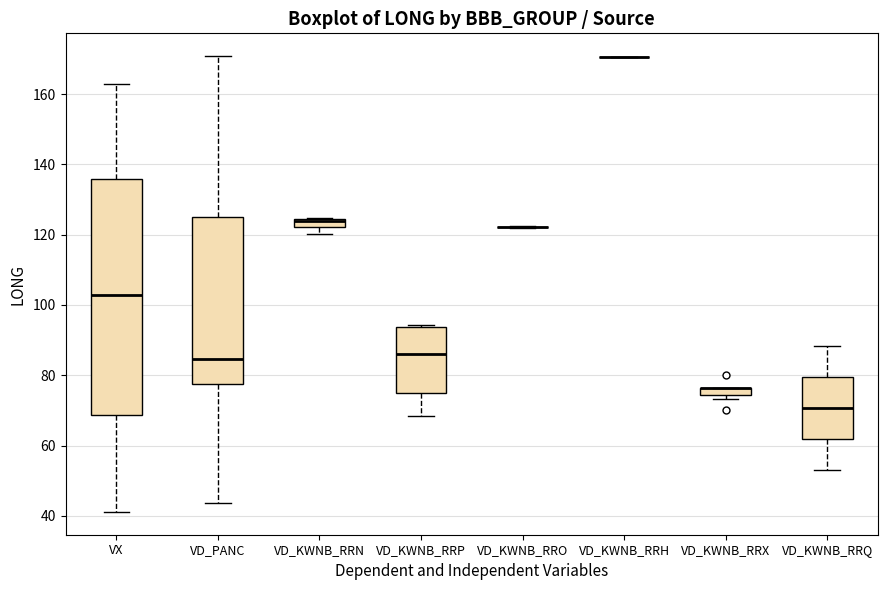

Where is the lower edge of the box for VD_KWNB_RRN on the y-axis? The values are not printed on the chart, so give them approximately, as read against the axis.

122